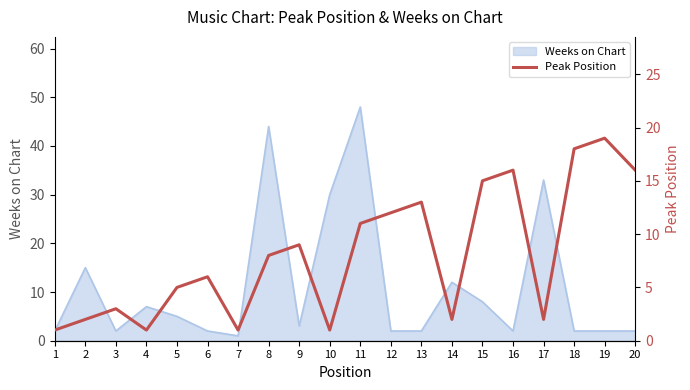

What is the minimum value shown in the chart?

1